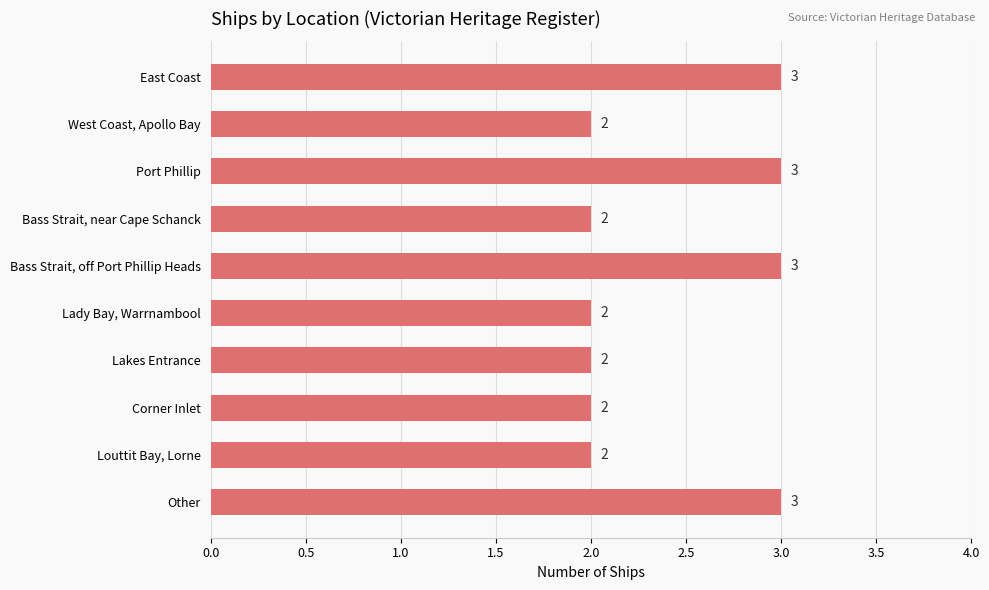

What is the label of the 1st bar from the bottom?

Other